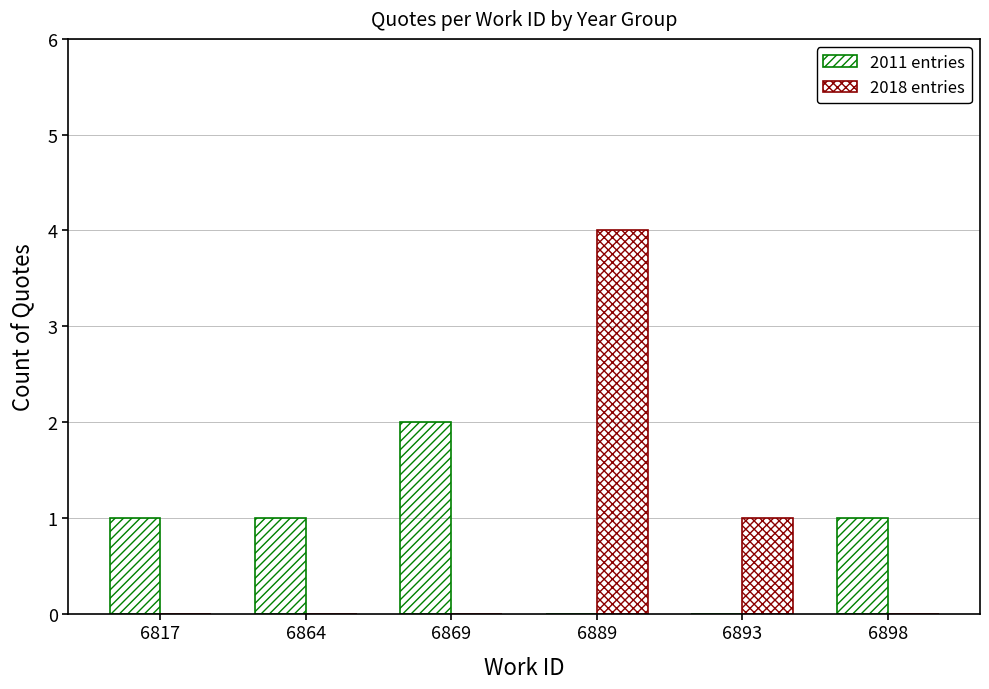

Count the number of data series in this chart.

2